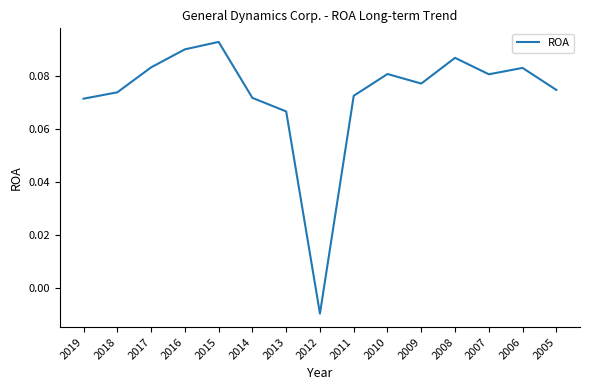

Where does the data first go above 0?

2019